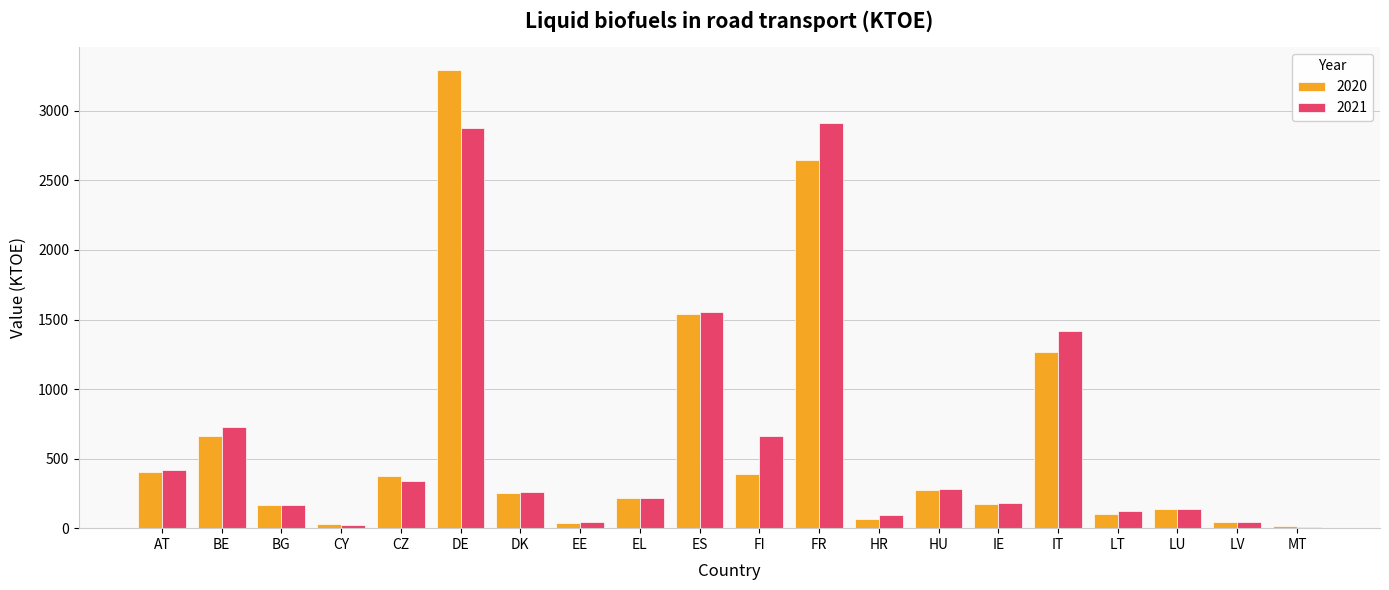

What is the greatest value displayed?

3295.7